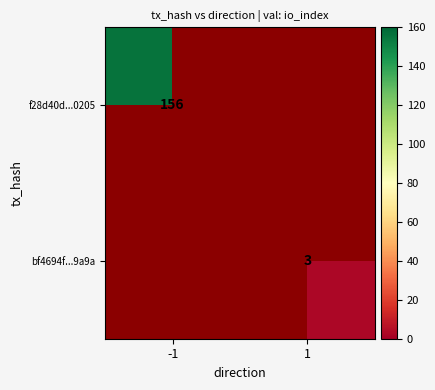

True or false: f28d40d...0205 has a value of 77 at -1.

False